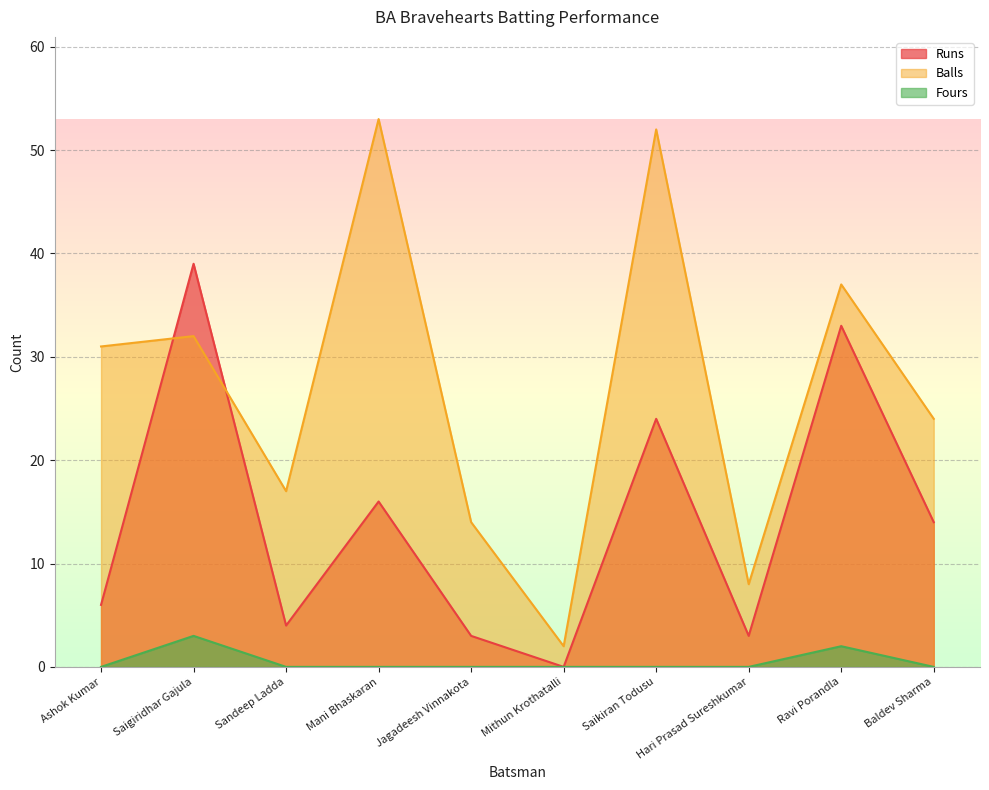

Which category has the lowest value in the Fours series?

Ashok Kumar